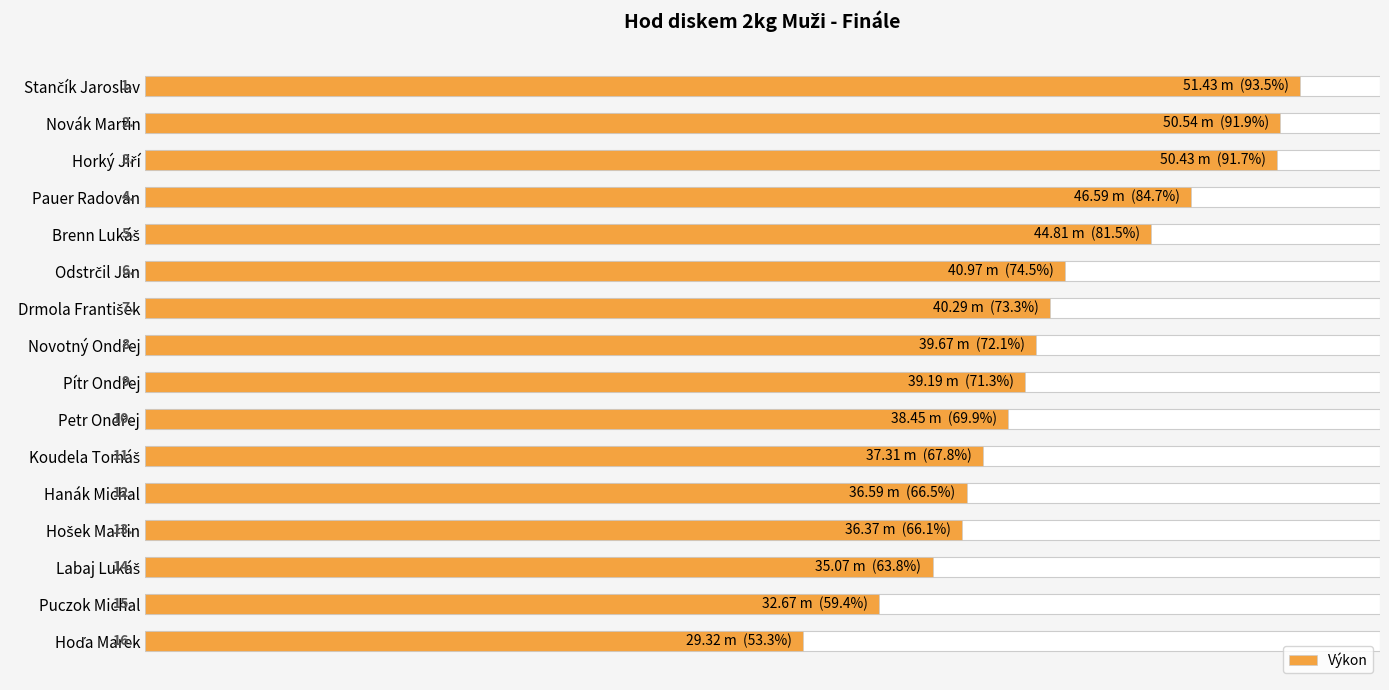

How many bars are there in total?

16